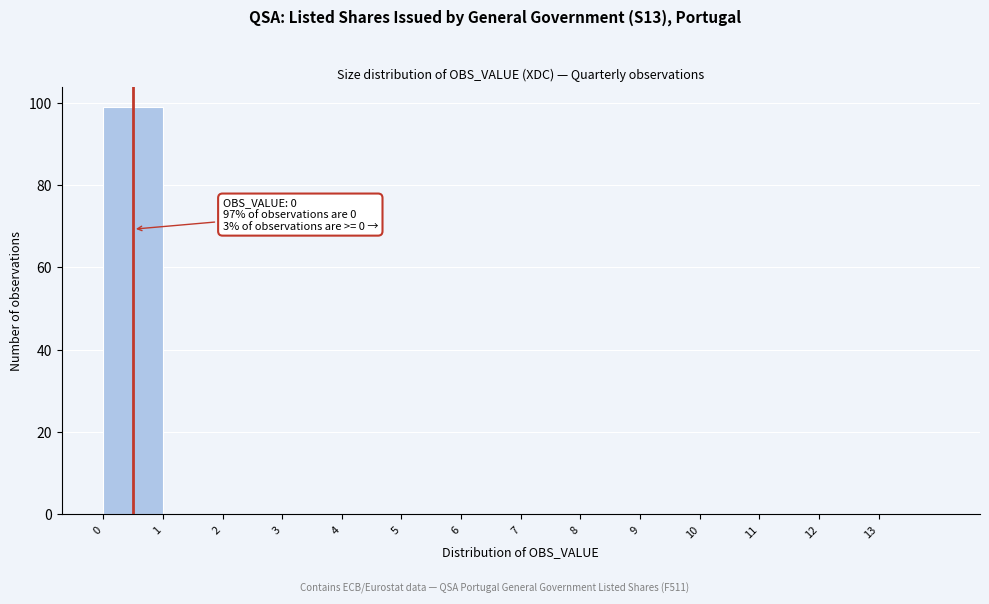

Over which range of the x-axis is the bar tallest?

0 to 1